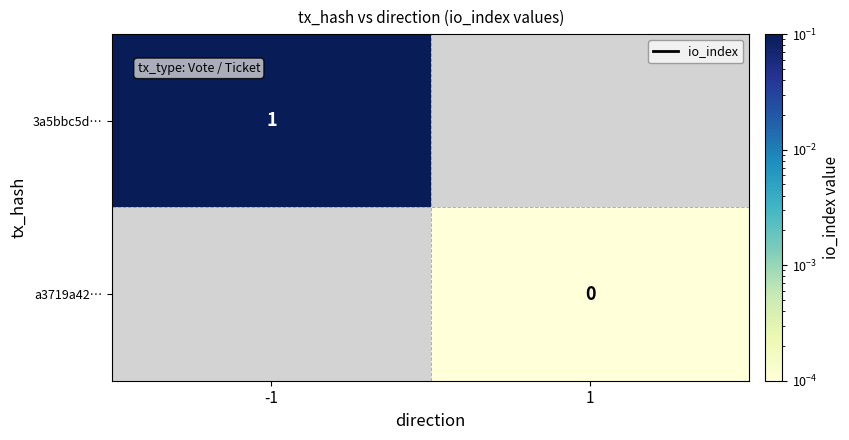

How many distinct data groups are displayed?

2